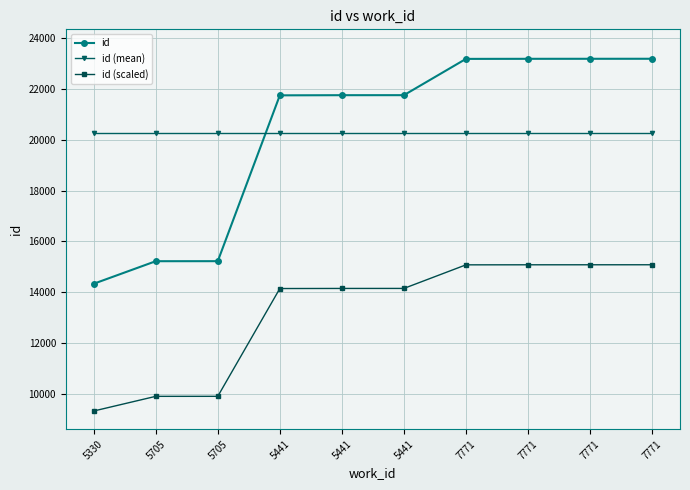

Rank the series by their maximum value, from lowest to highest.

id (scaled), id (mean), id